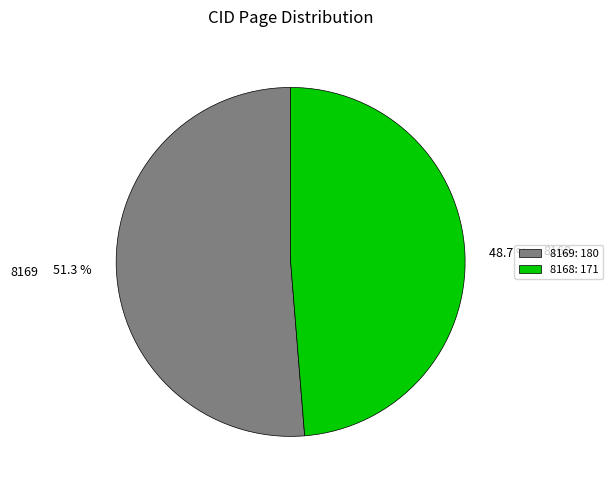

Is 8169 the majority of the pie?

Yes